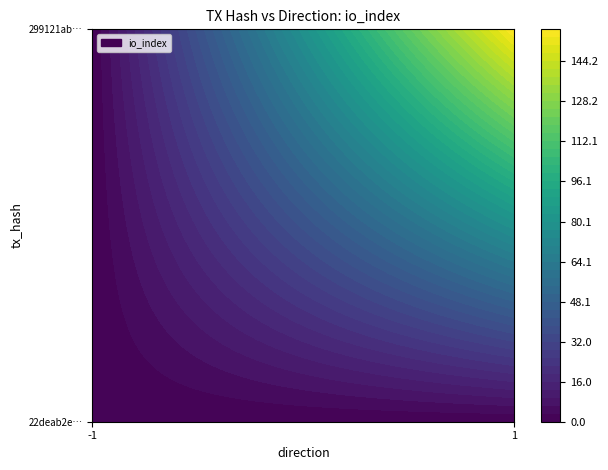

Rank the series by their maximum value, from highest to lowest.

299121abe30a9bb116c00fe2cb1e53f08e98f34, 22deab2edcd215b5cb25a0978e3b12715af14b3